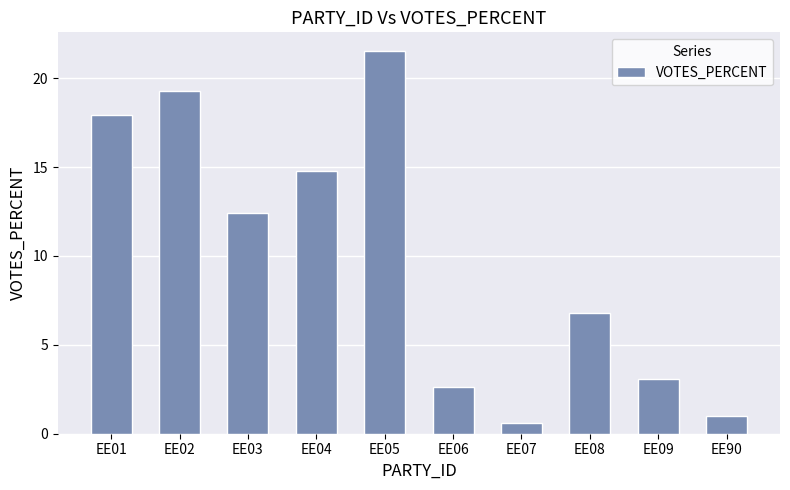

What is the difference between the maximum and second lowest values?

20.5